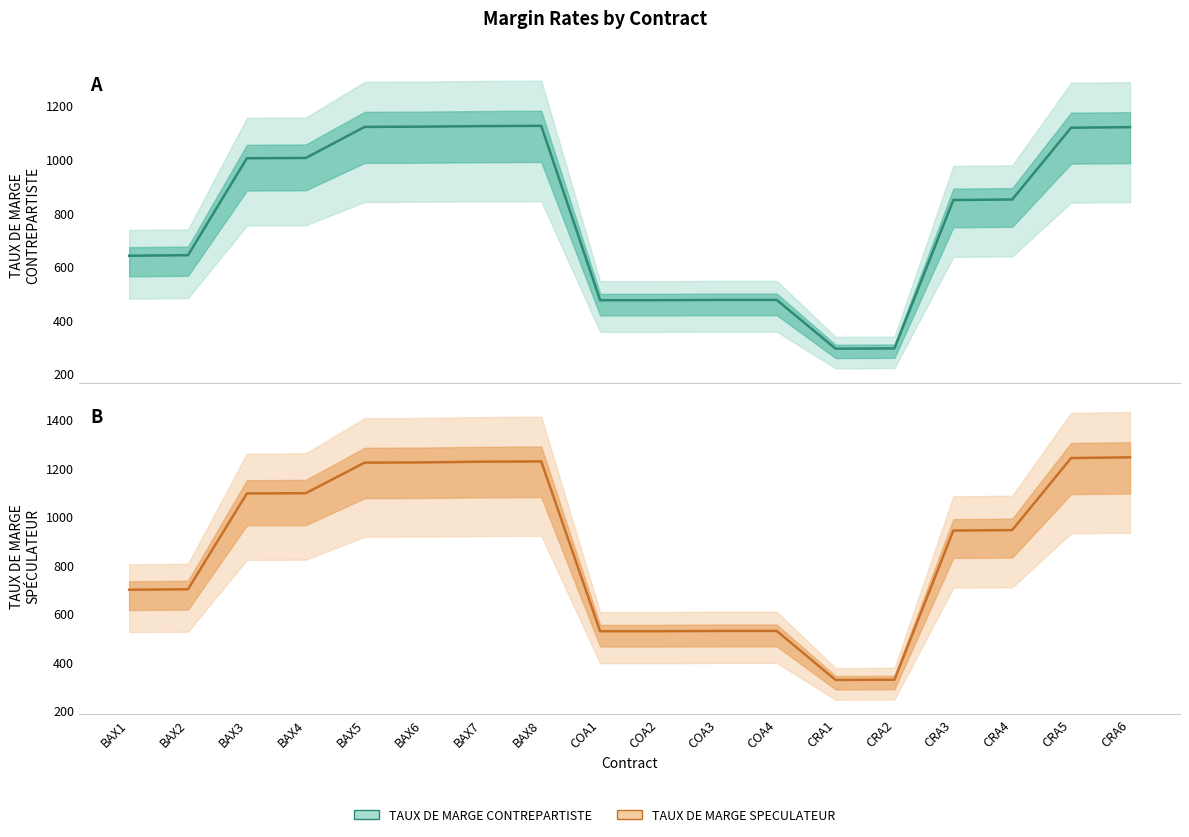

List the series in order of their overall mean, lowest first.

TAUX DE MARGE CONTREPARTISTE, TAUX DE MARGE SPECULATEUR